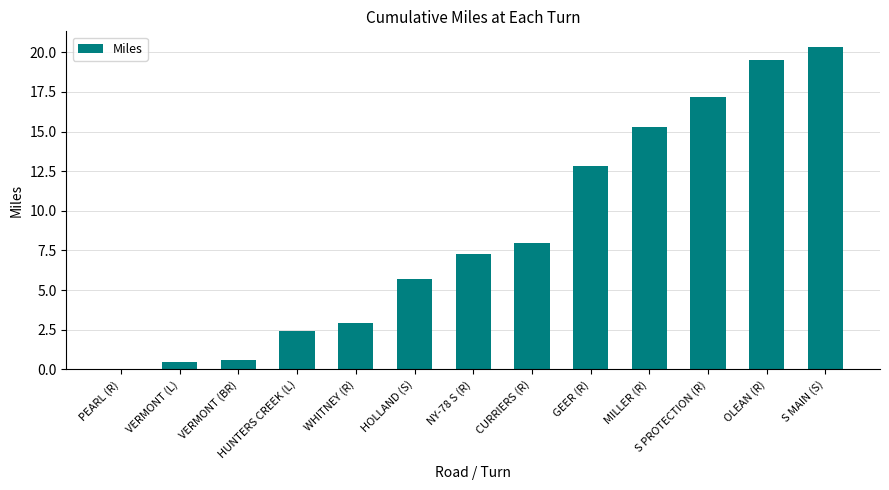

What is the sum of all values?

112.5